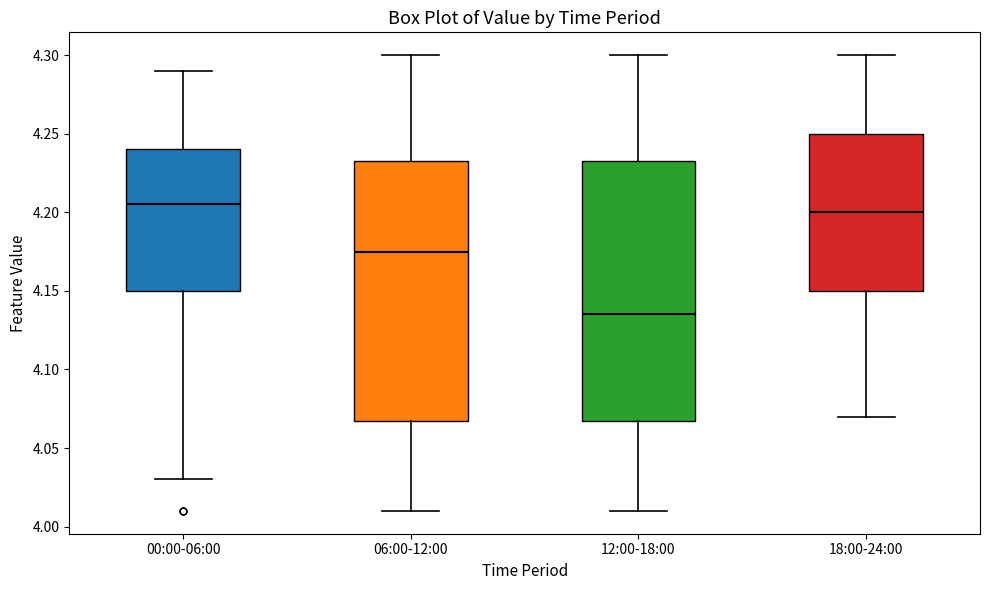

Reading left to right, transcribe this box plot: for each box, give where its median line is, the range the box spans, and where its two whiskers end, as read against the y-axis. The values are not printed on the chart, so give them approximately, as read against the axis.

00:00-06:00: median 4.205, box 4.150 to 4.240, whiskers 4.030 to 4.290
06:00-12:00: median 4.175, box 4.070 to 4.235, whiskers 4.010 to 4.300
12:00-18:00: median 4.135, box 4.070 to 4.235, whiskers 4.010 to 4.300
18:00-24:00: median 4.200, box 4.150 to 4.250, whiskers 4.070 to 4.300